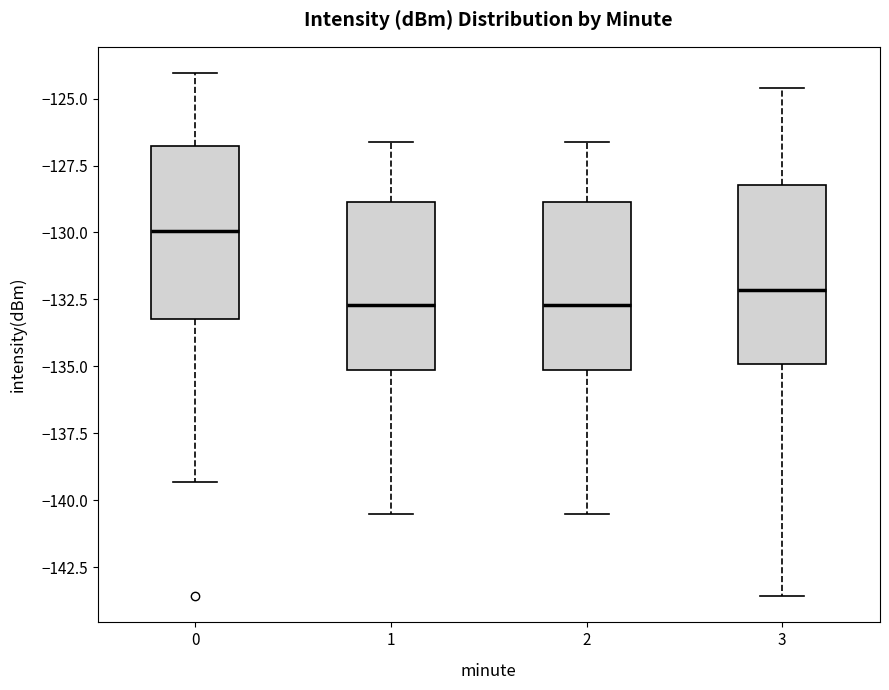

Where does the lower whisker of the box at x = 3 end on the y-axis? The values are not printed on the chart, so give them approximately, as read against the axis.

-143.5